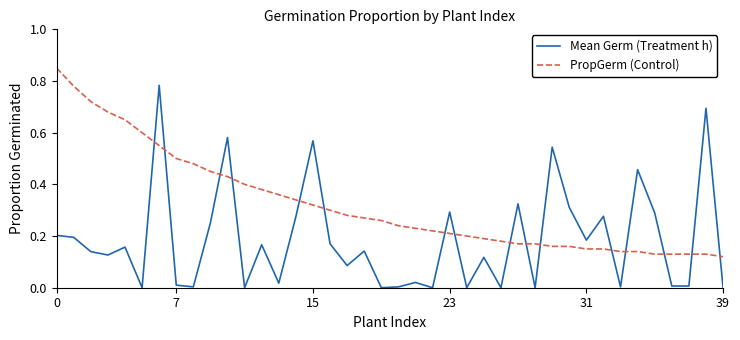

True or false: PropGerm (Control) and Mean Germ (Treatment h) intersect in this chart.

True